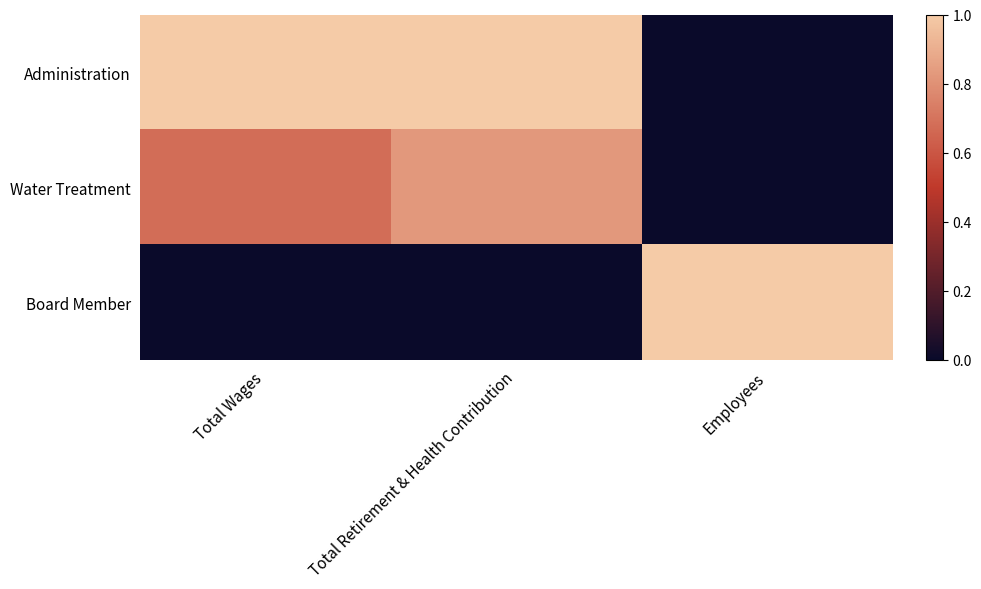

At how many categories does at least one series exceed 0?

3